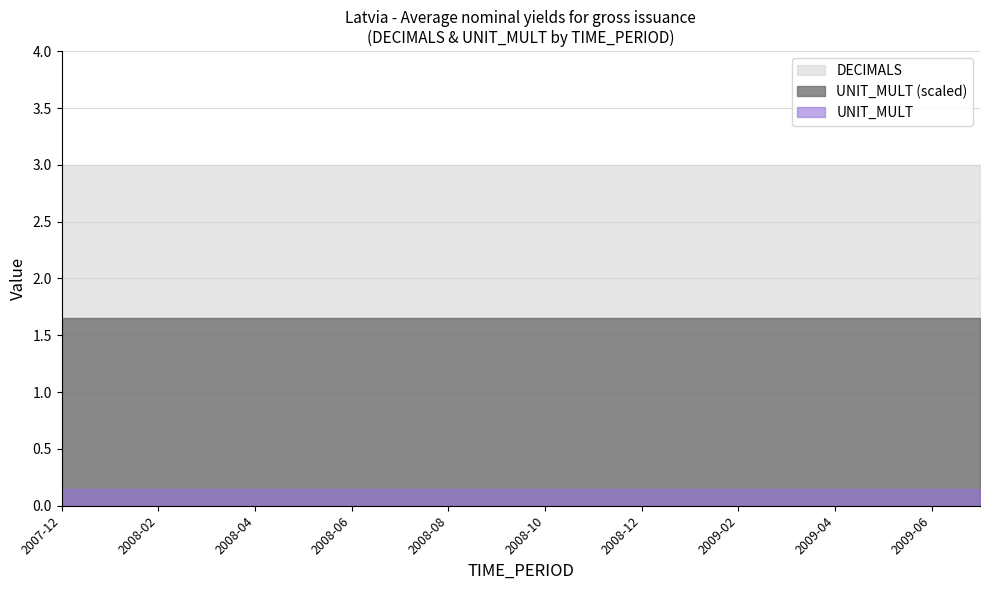

Does the chart display data point markers on the line(s)?

No